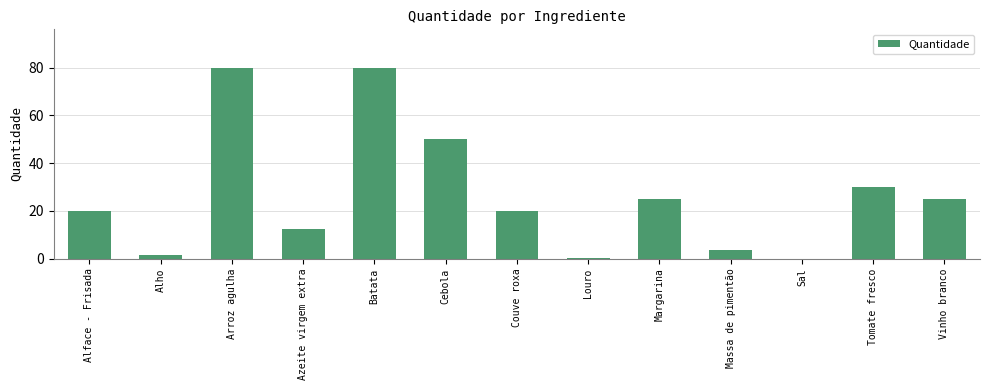

What is the sum of all values?

348.1